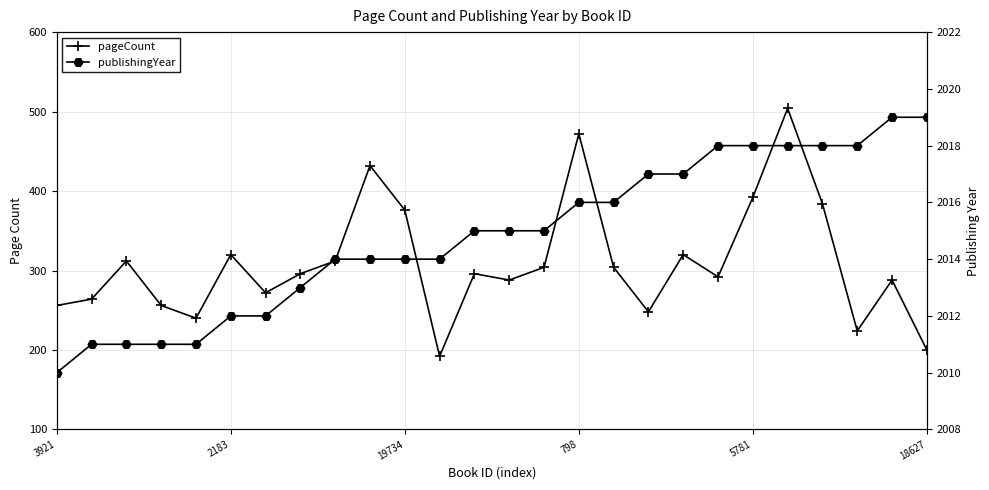

Does the chart display data point markers on the line(s)?

Yes